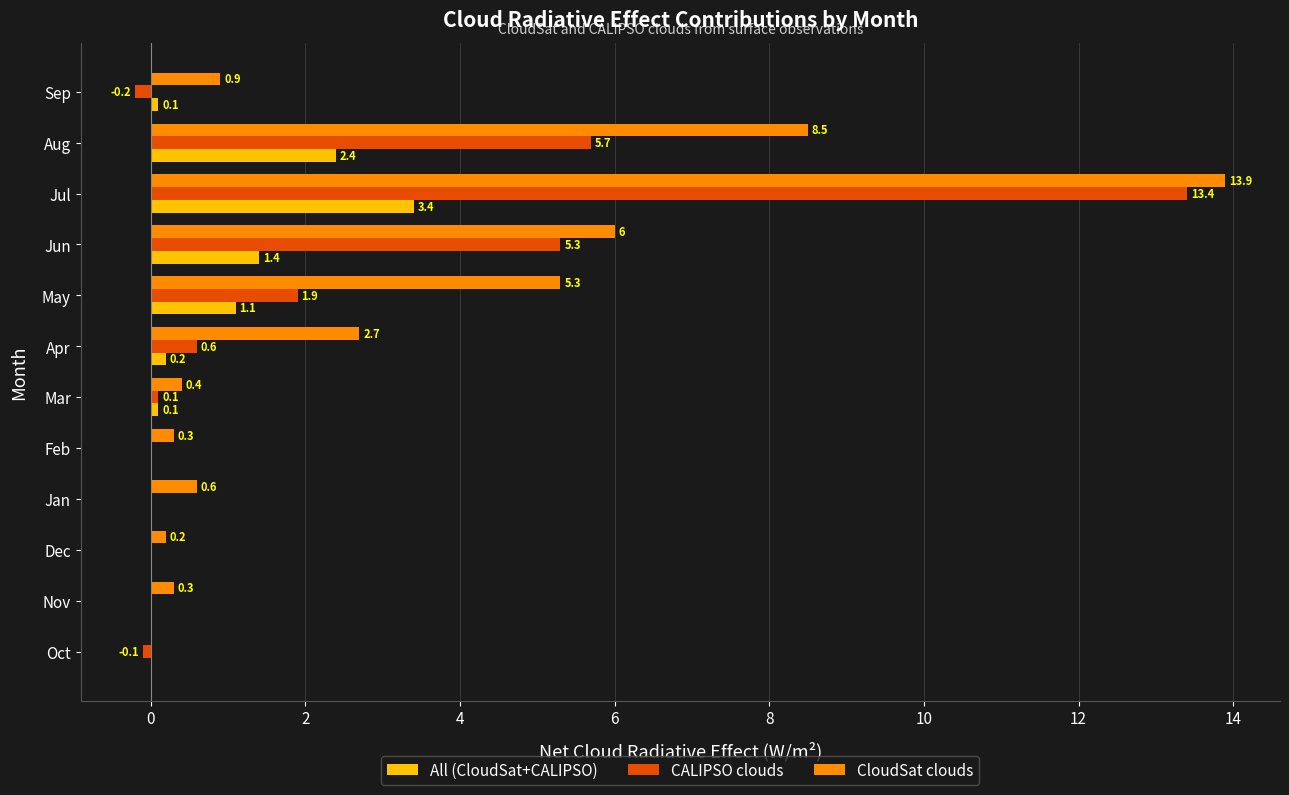

Is the value of CloudSat clouds at Dec greater than the value of CALIPSO clouds at Jun?

No